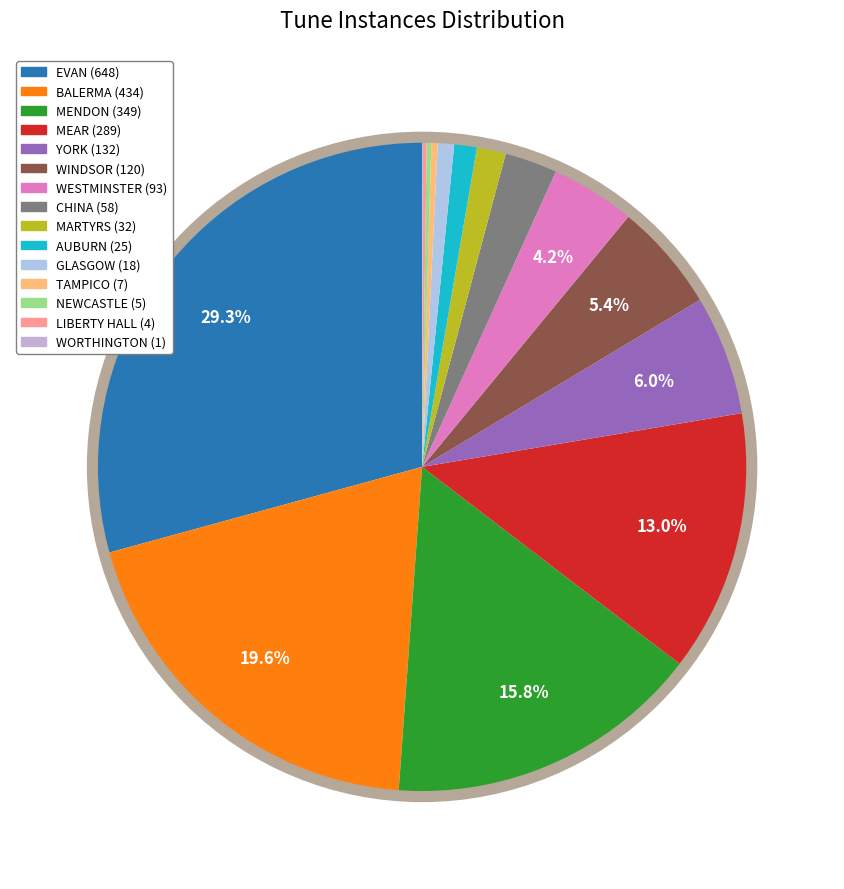

What percentage do CHINA (58) and MENDON (349) together represent?

18.4%